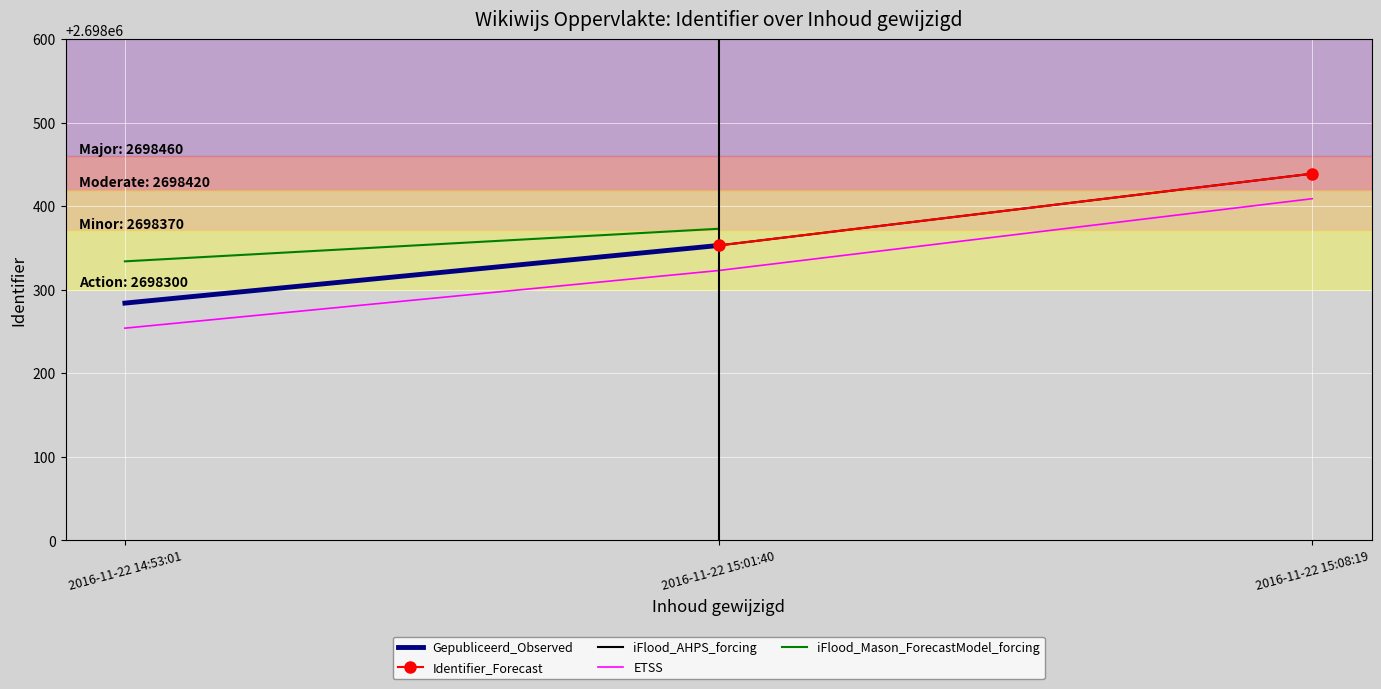

Which label corresponds to the largest value in the chart?

2016-11-22 15:08:19